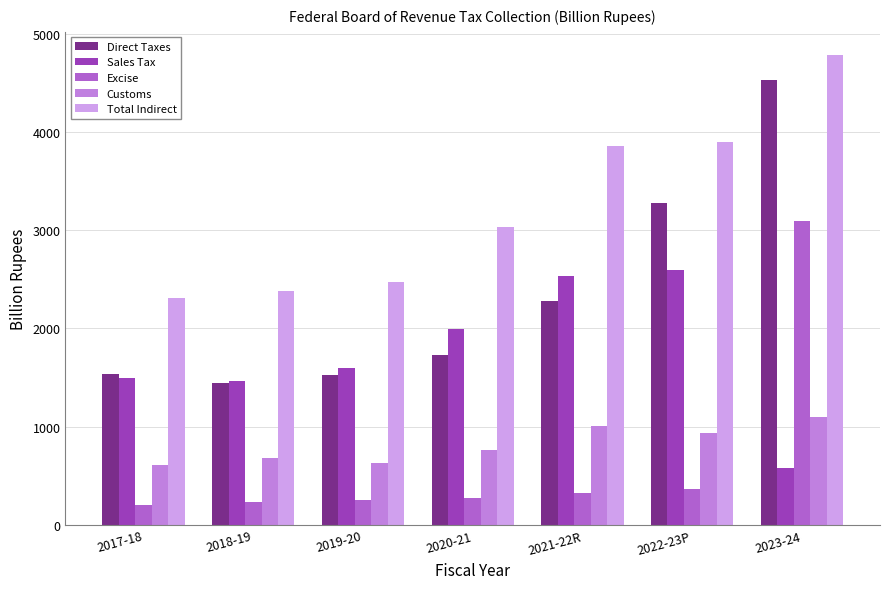

The value of Excise at 2020-21 is 277.1. True or false?

True